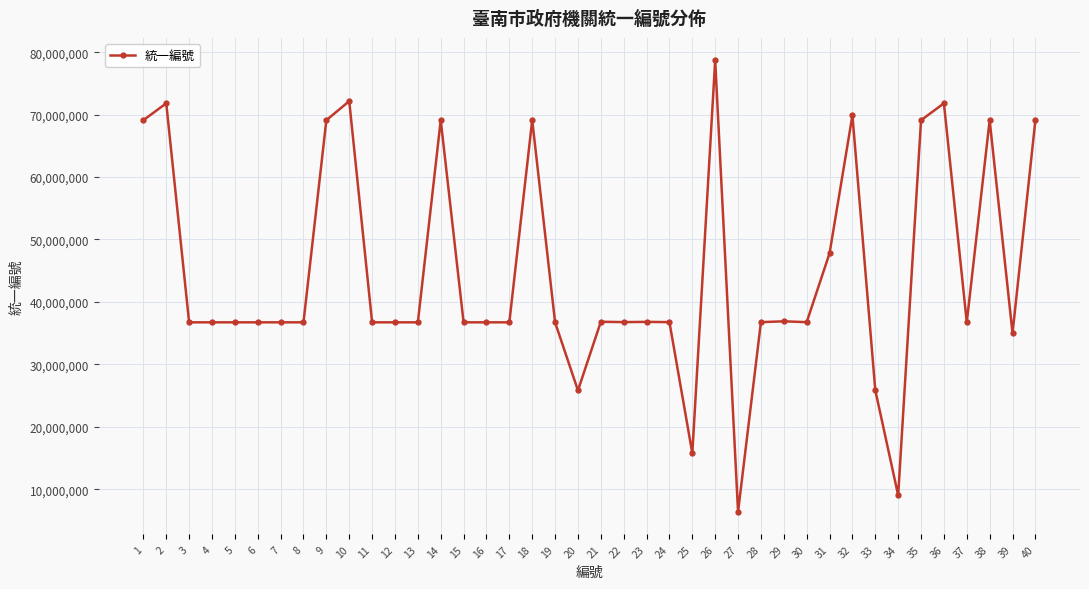

Read the value at 24, to the nearest 100.

36756500